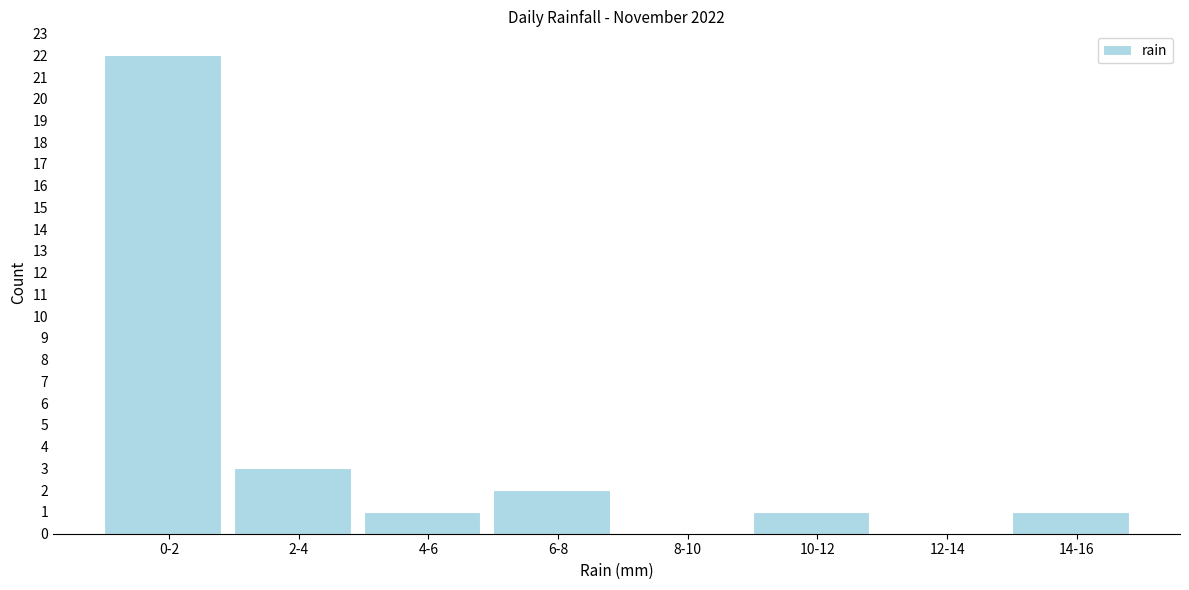

Reading left to right, extract all data points from this chart.

0-2=22	2-4=3	4-6=1	6-8=2	8-10=0	10-12=1	12-14=0	14-16=1